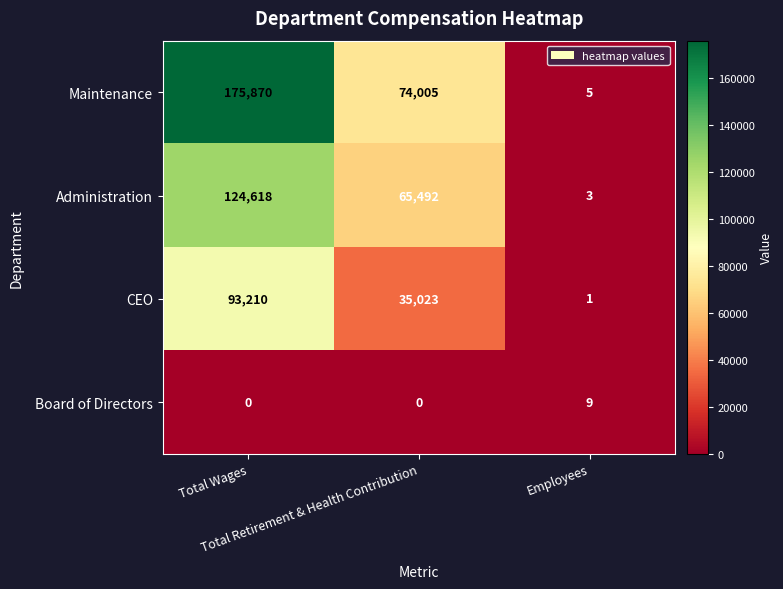

What is the average value of the Administration series?

63371